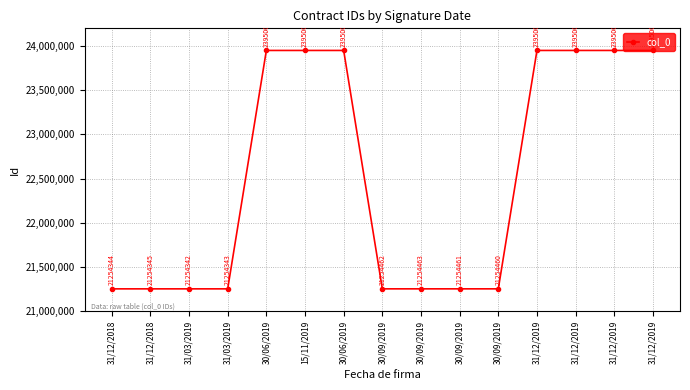

How many series are shown in this chart?

1